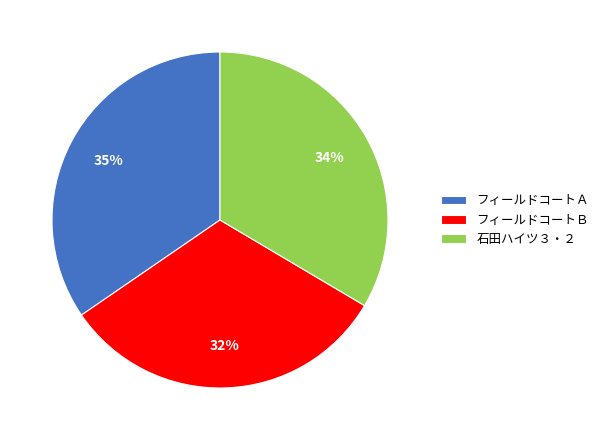

What is the smallest slice in the pie chart?

フィールドコートＢ